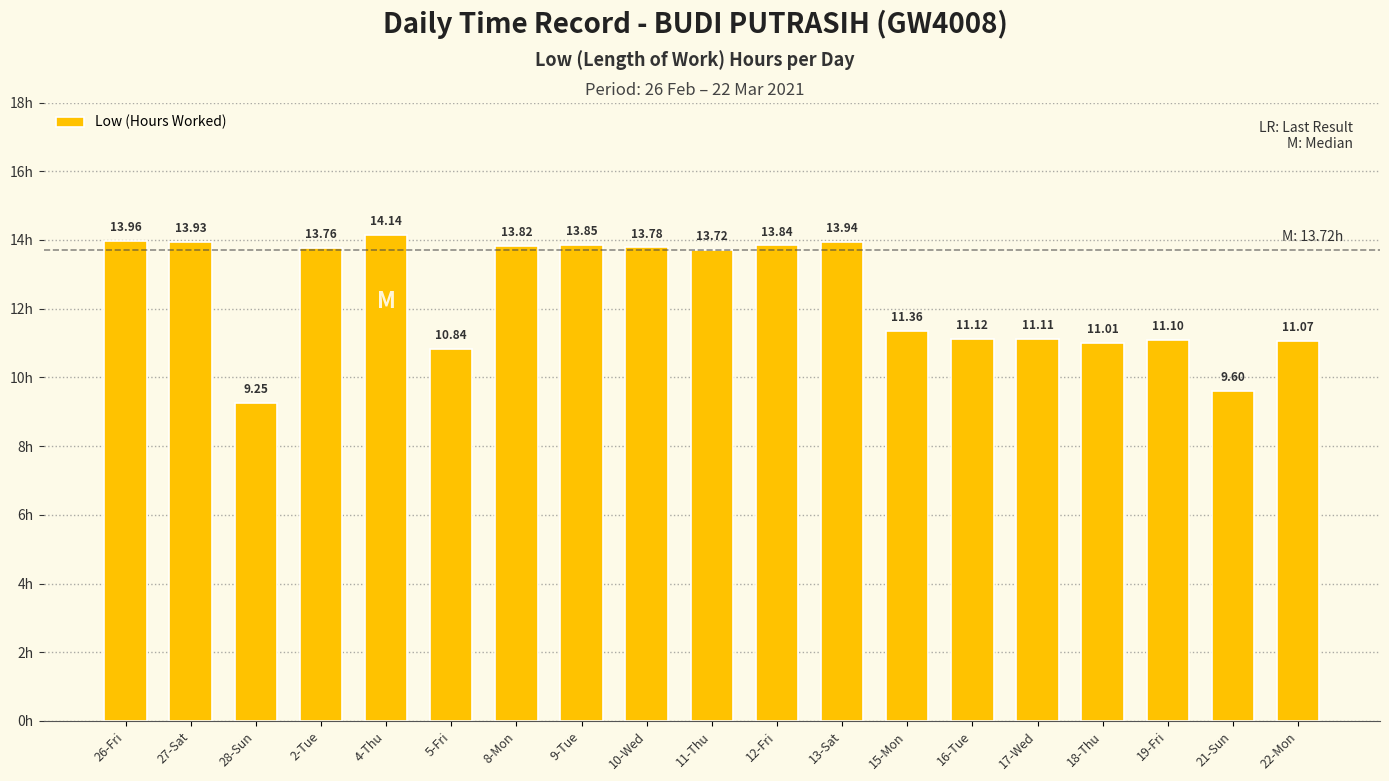

What is the average value?

12.4